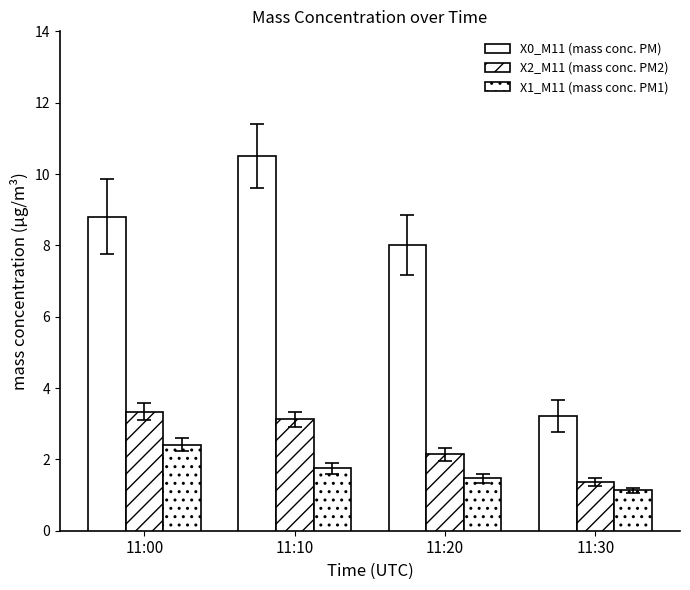

How many distinct data groups are displayed?

3